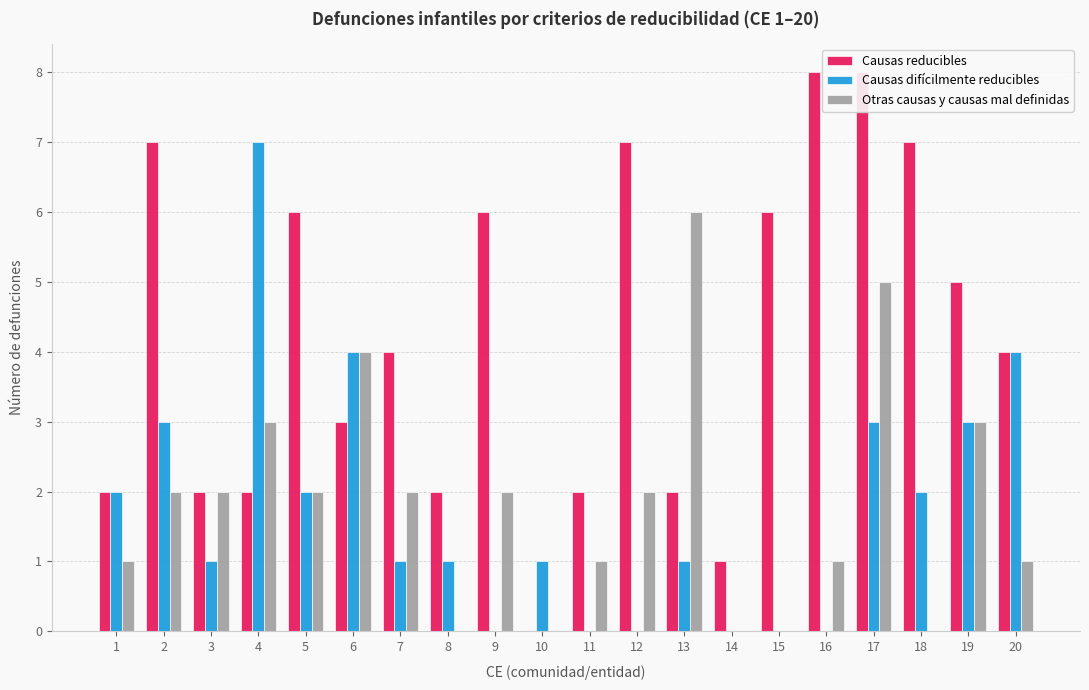

At which label does Causas difícilmente reducibles first exceed 1?

1